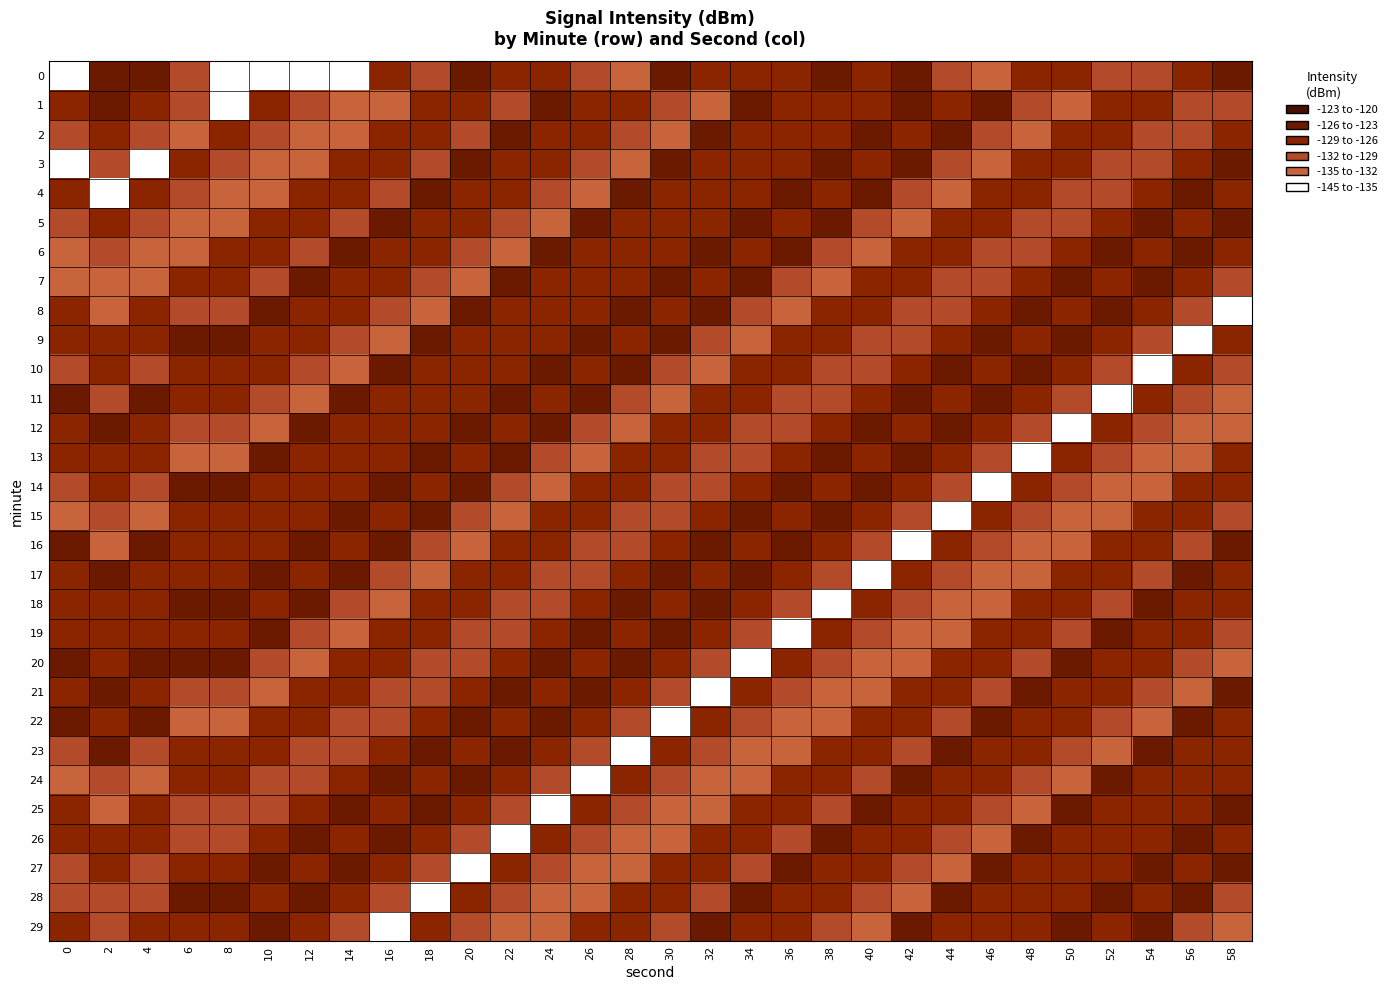

Between 42 and 4, which is larger?

42